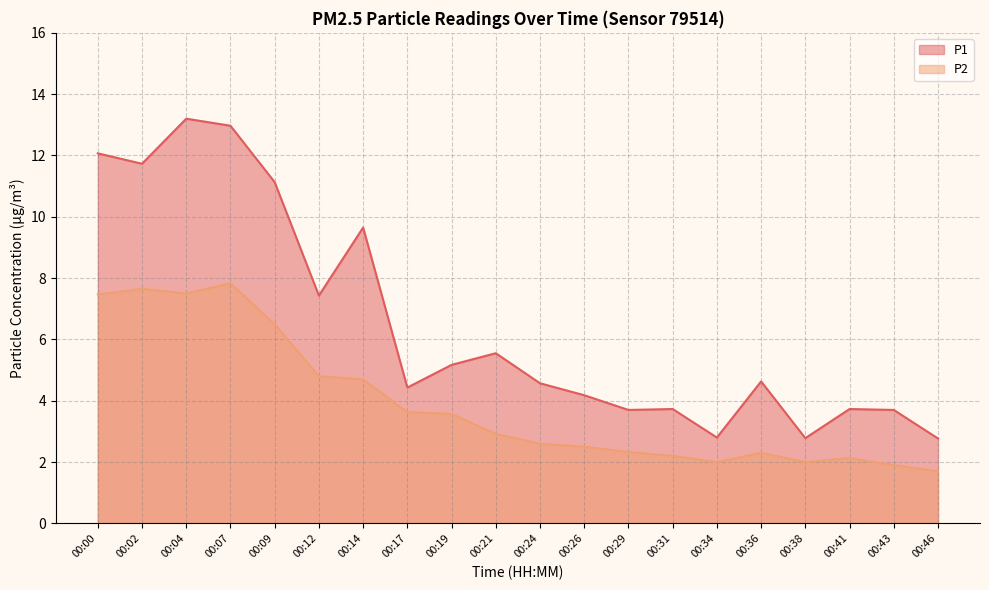

Is it true that P1 equals 9.3 at 00:19?

False